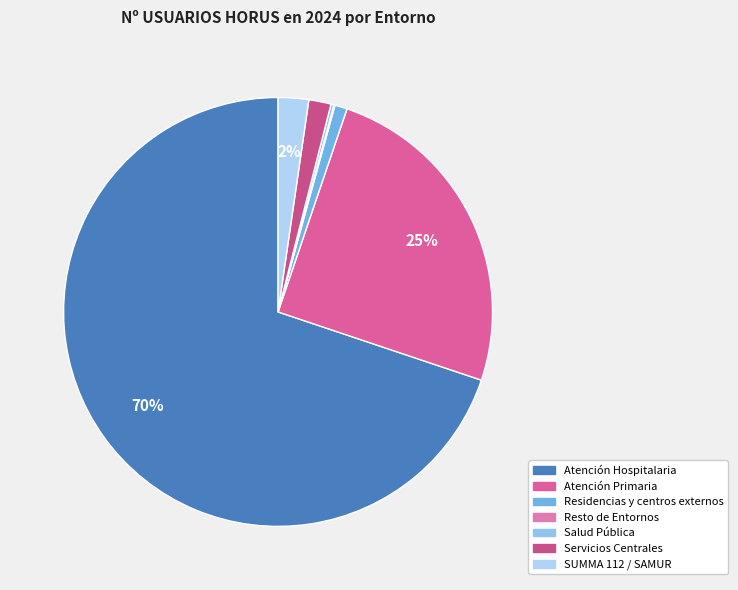

Is it true that Atención Hospitalaria is 70% of the pie?

True